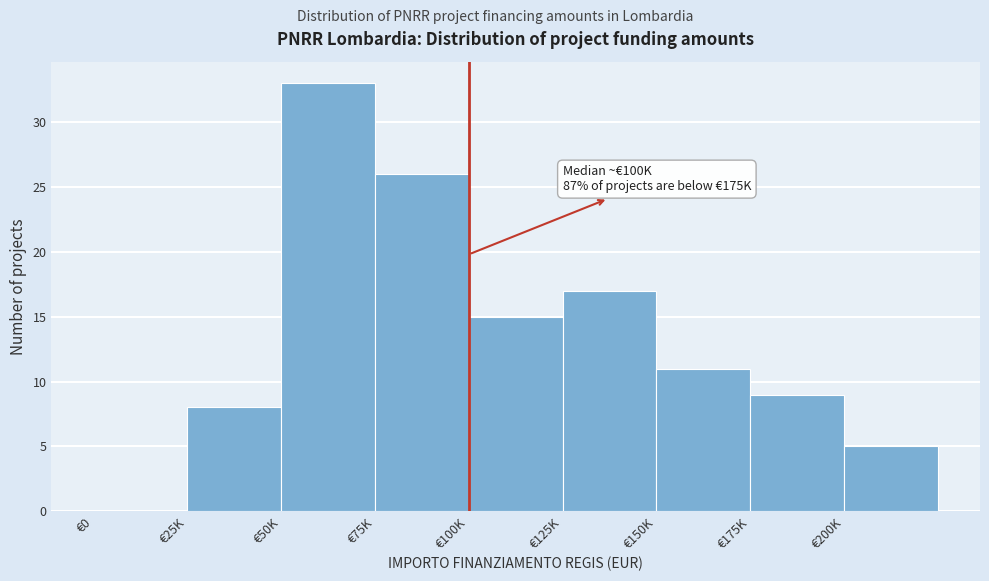

Reading left to right, extract all data points from this chart.

€0=0	€25K=8	€50K=33	€75K=26	€100K=15	€125K=17	€150K=11	€175K=9	€200K=5